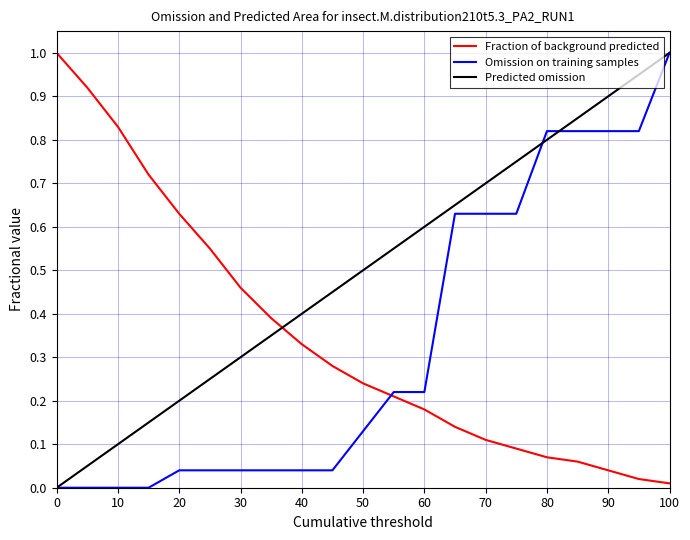

At how many categories does at least one series exceed 0?

21